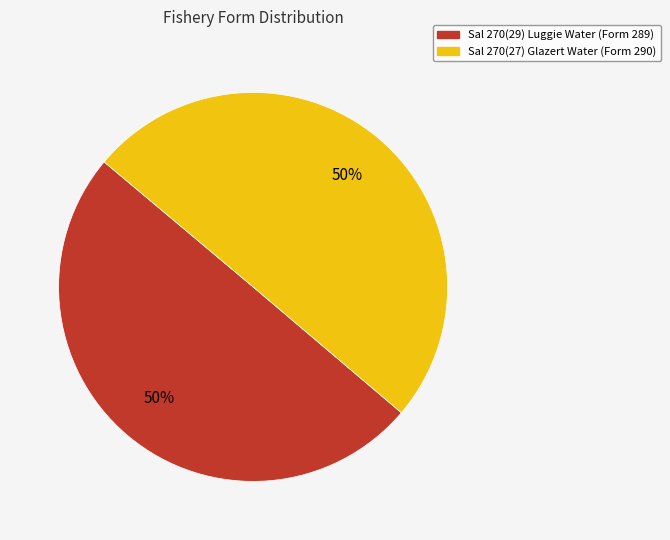

How many slices are in this pie chart?

2